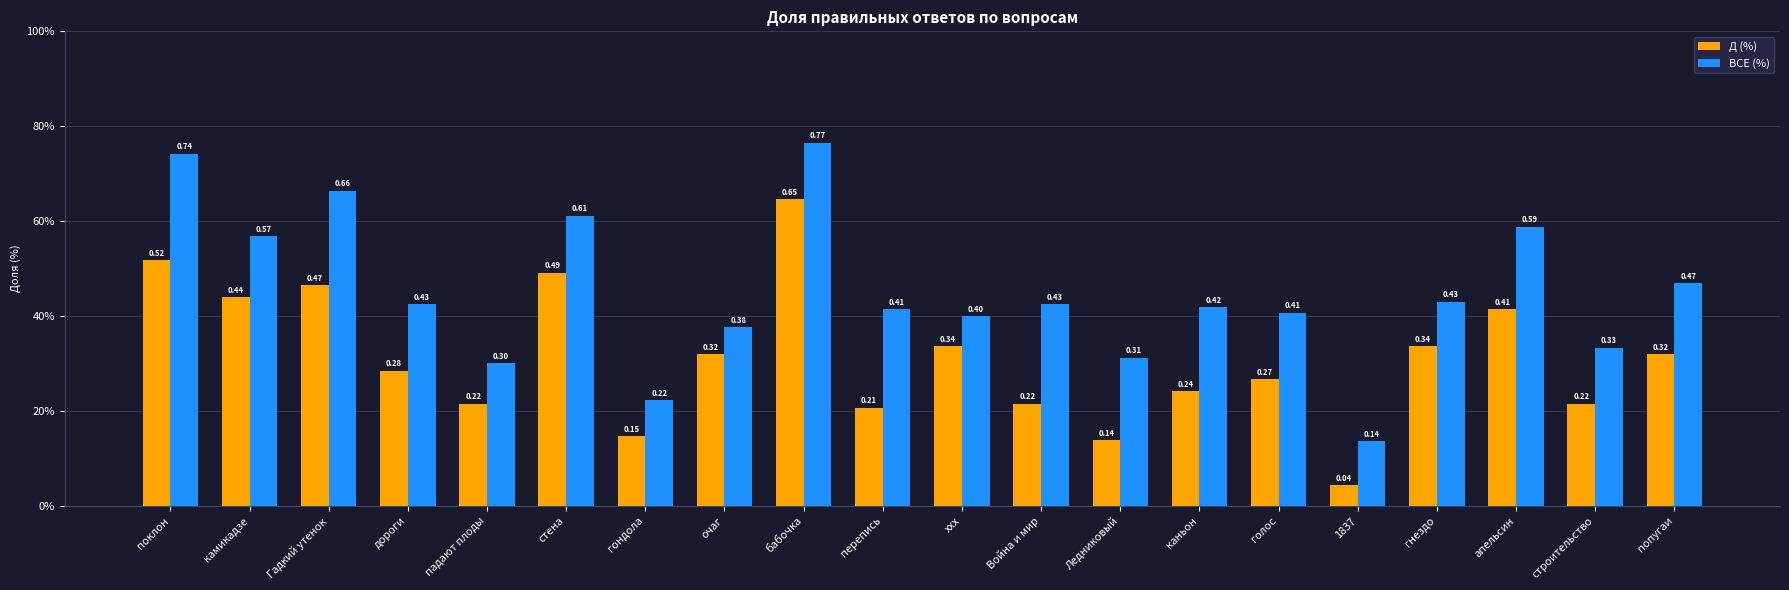

What position from the right is поклон?

20